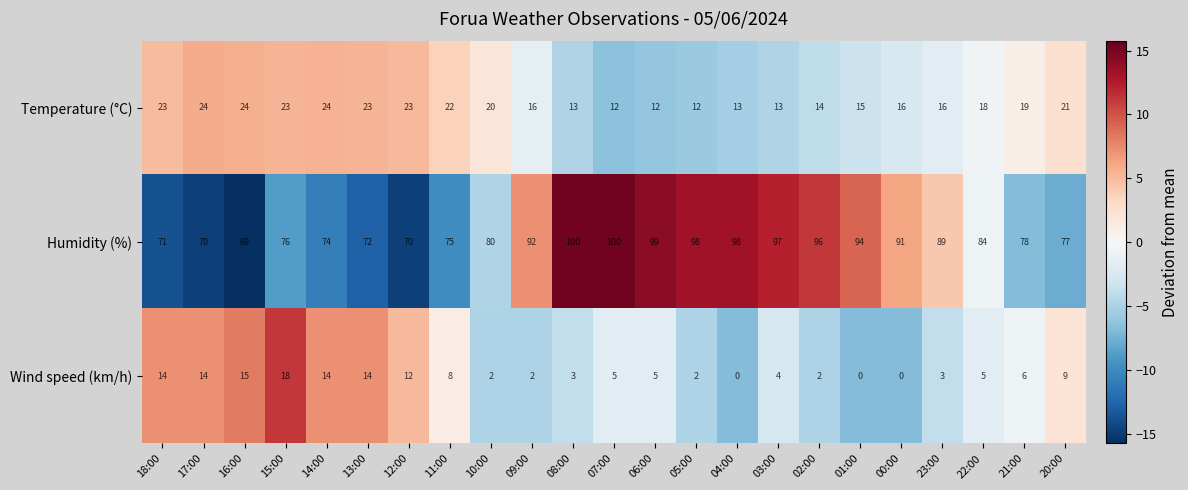

At which label does Humidity (%) reach its minimum?

16:00